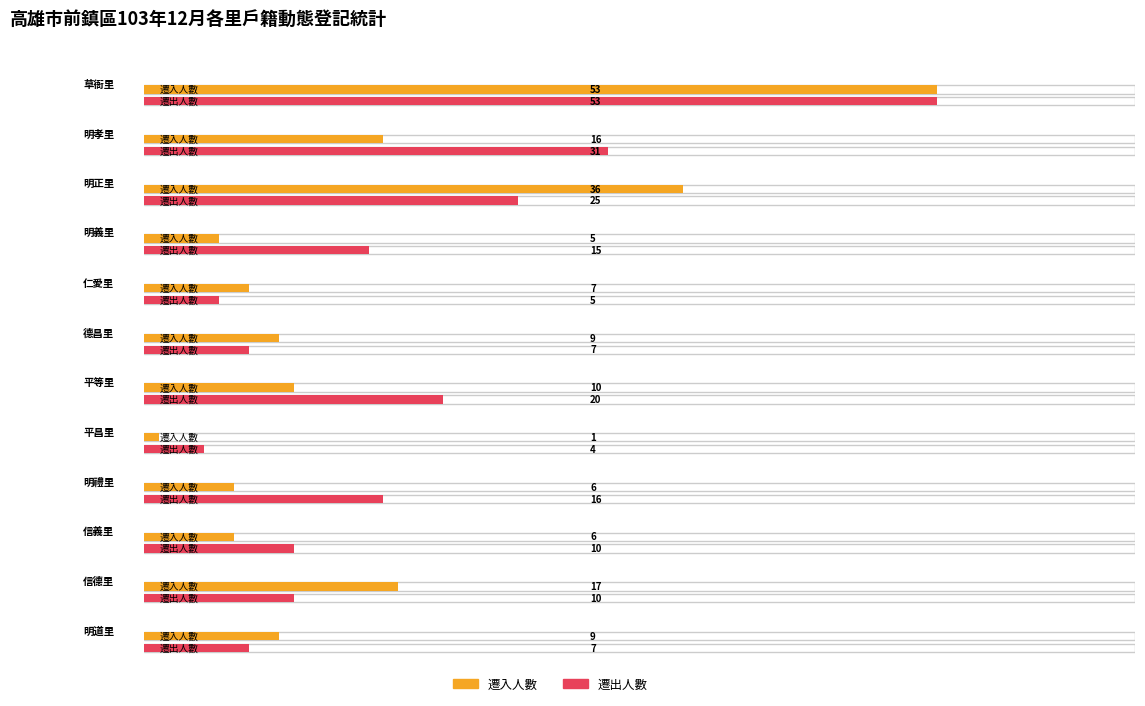

Is it true that 遷入人數 equals 18 at 平等里?

False